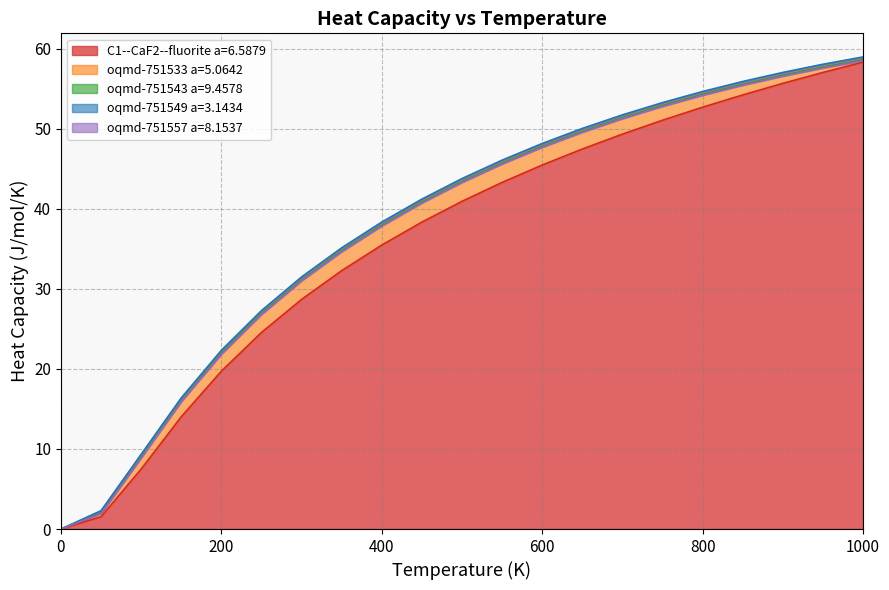

Reading left to right, what are all the values shown in this chart?

C1--CaF2--fluorite a=6.5879: 0.0	1.5	7.5	14.0	19.7	24.6	28.7	32.3	35.5	38.3	40.9	43.3	45.5	47.5	49.3	51.1	52.7	54.2	55.7	57.0	58.3
oqmd-751533 a=5.0642: 0.0	2.0	9.0	16.1	22.0	26.9	31.1	34.8	38.0	40.9	43.4	45.7	47.8	49.7	51.4	52.9	54.3	55.6	56.7	57.7	58.6
oqmd-751543 a=9.4578: 0.0	2.0	9.0	16.0	22.0	26.9	31.1	34.8	38.0	40.8	43.4	45.7	47.8	49.7	51.4	52.9	54.3	55.6	56.7	57.7	58.6
oqmd-751549 a=3.1434: 0.0	2.3	9.3	16.4	22.3	27.3	31.5	35.1	38.3	41.2	43.8	46.1	48.2	50.0	51.7	53.3	54.7	55.9	57.0	58.1	59.0
oqmd-751557 a=8.1537: 0.0	1.9	8.9	15.9	21.8	26.8	31.0	34.6	37.8	40.7	43.3	45.6	47.7	49.6	51.3	52.8	54.2	55.4	56.6	57.6	58.5